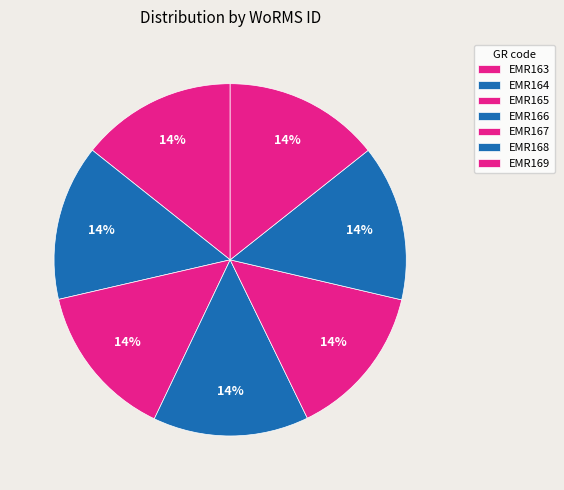

To the nearest percent, what is the combined percentage of EMR163 and EMR167?

28%